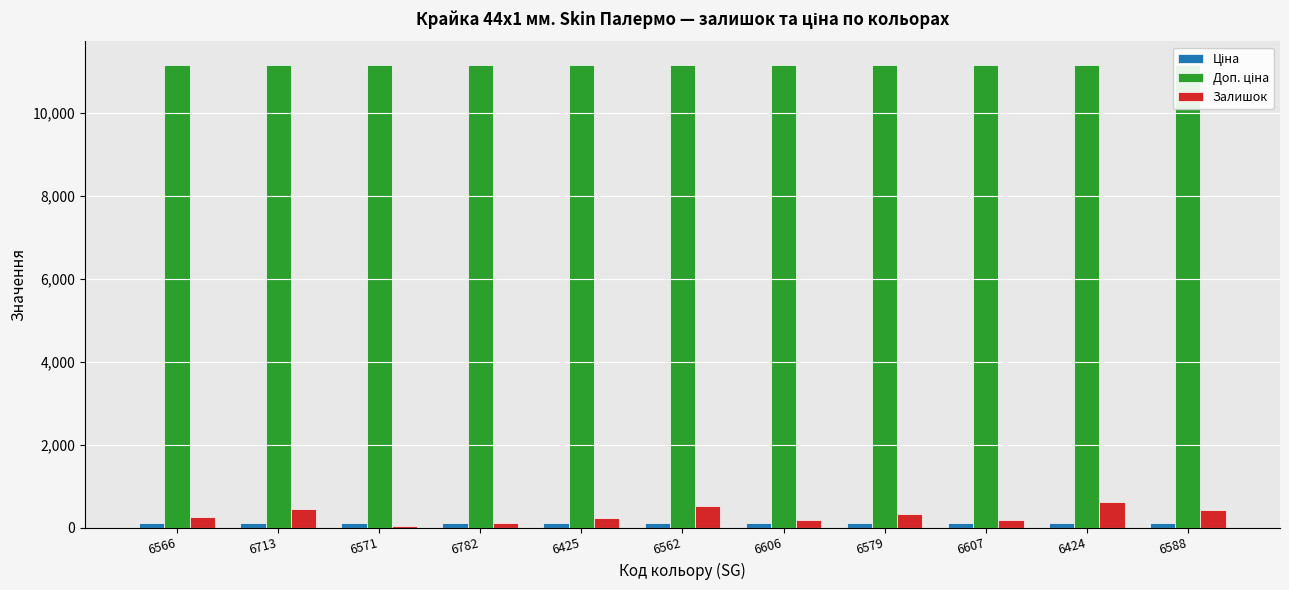

Count the number of categories in the chart.

11